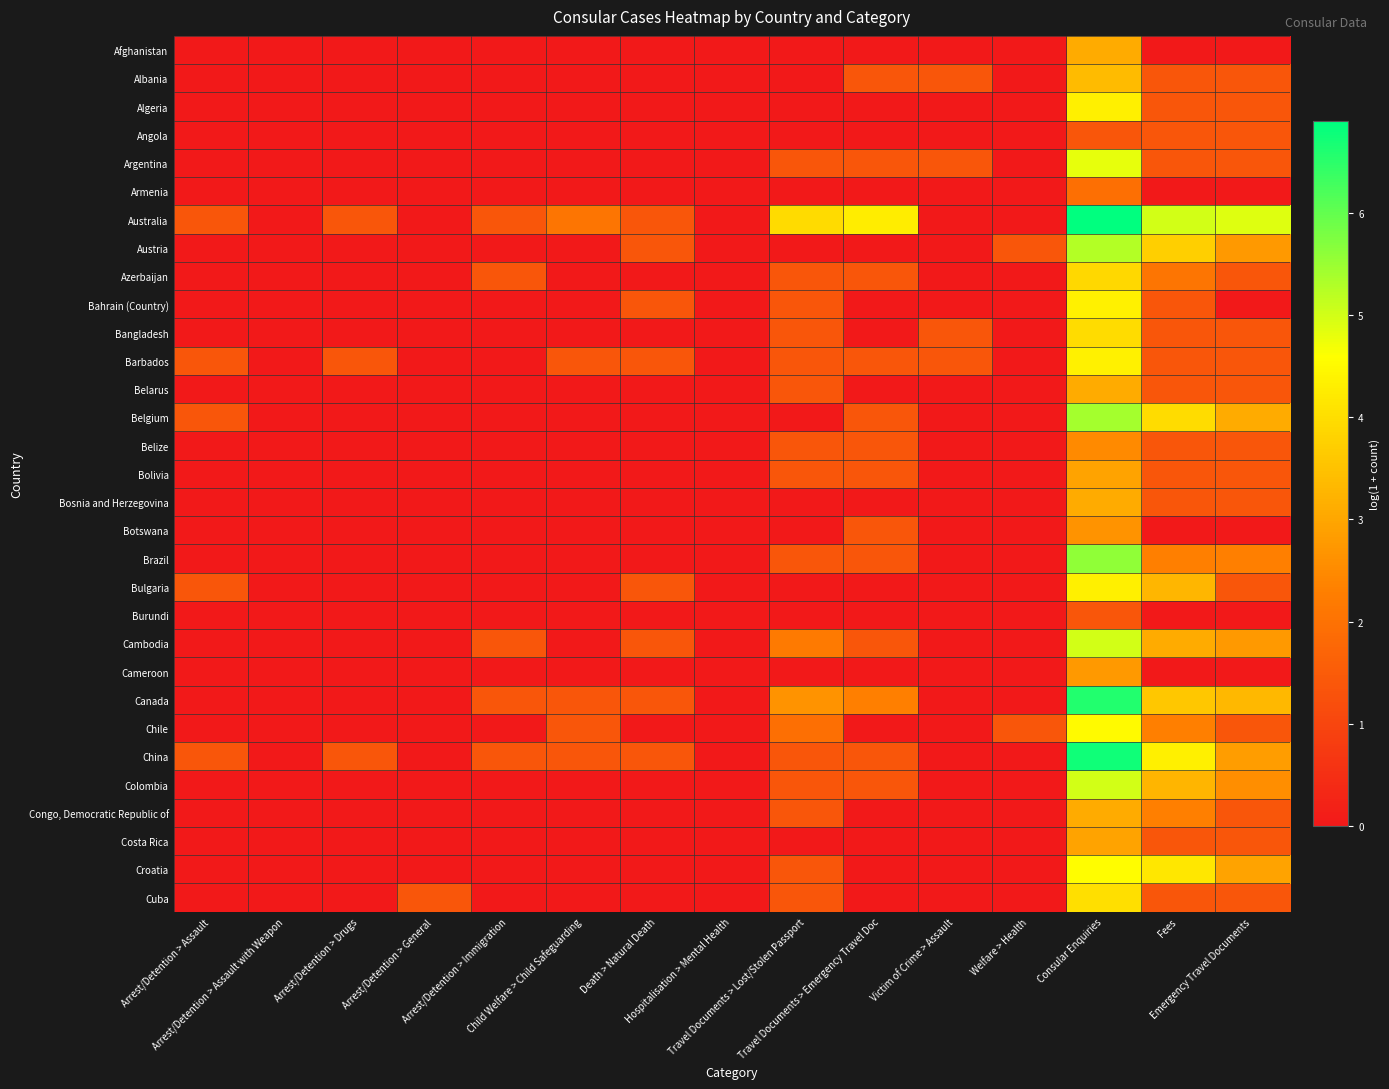

Which series has the largest range (max minus min)?

Australia